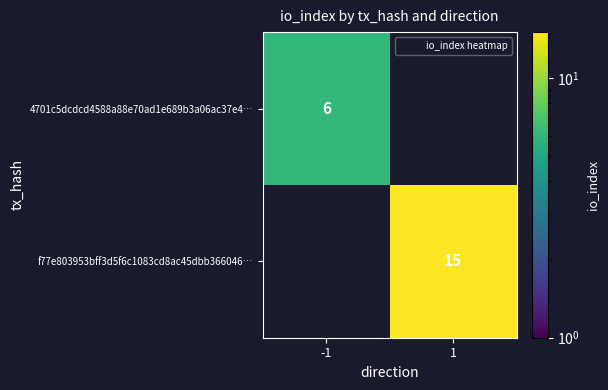

Which has a higher value, -1 or 1?

1